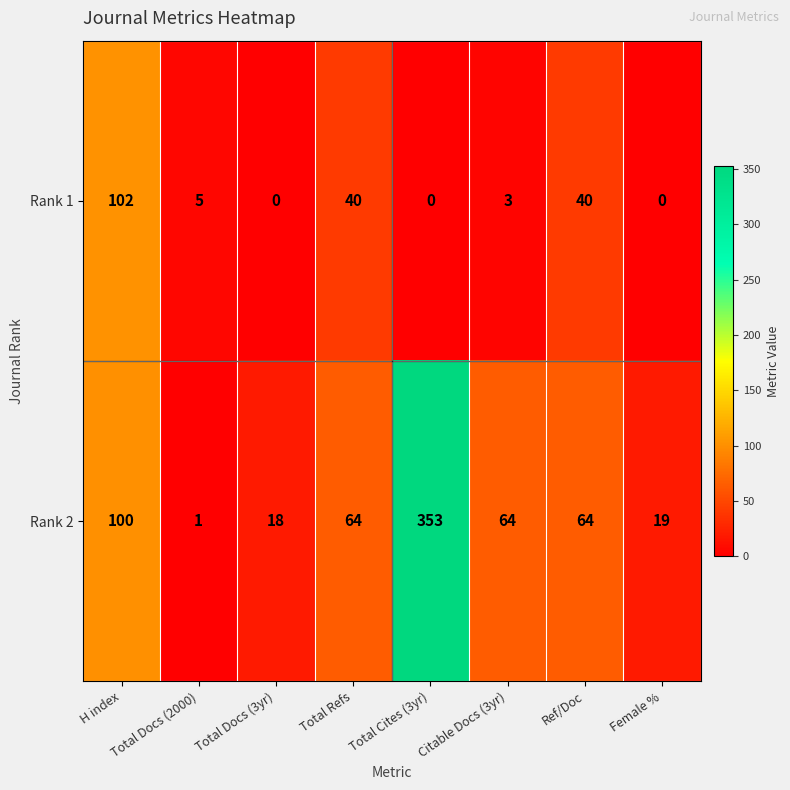

Rank the series at Total Docs (2000) from lowest to highest value.

Rank 2, Rank 1